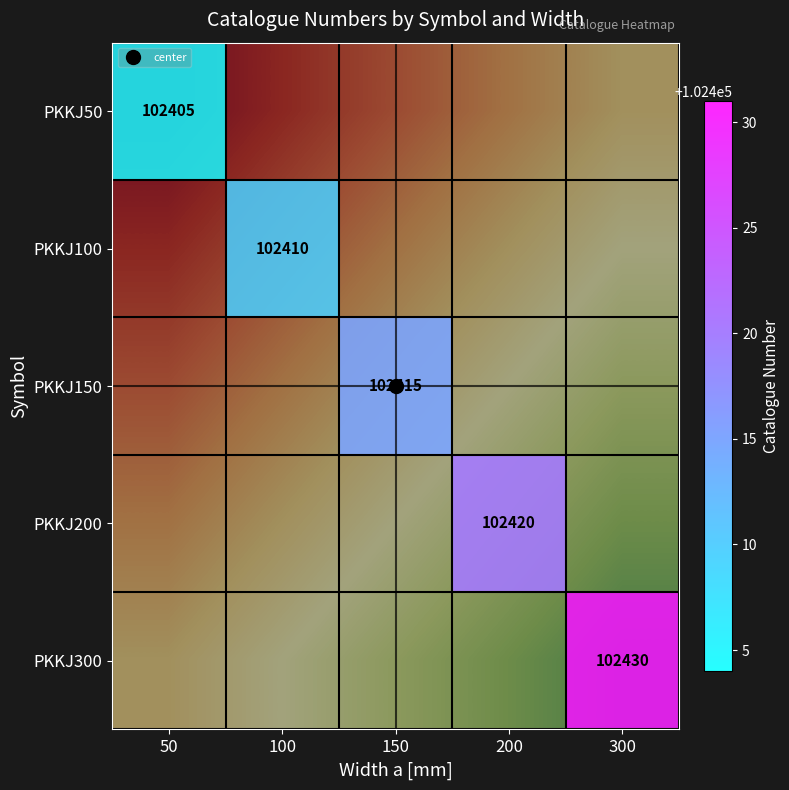

How many series are shown in this chart?

5